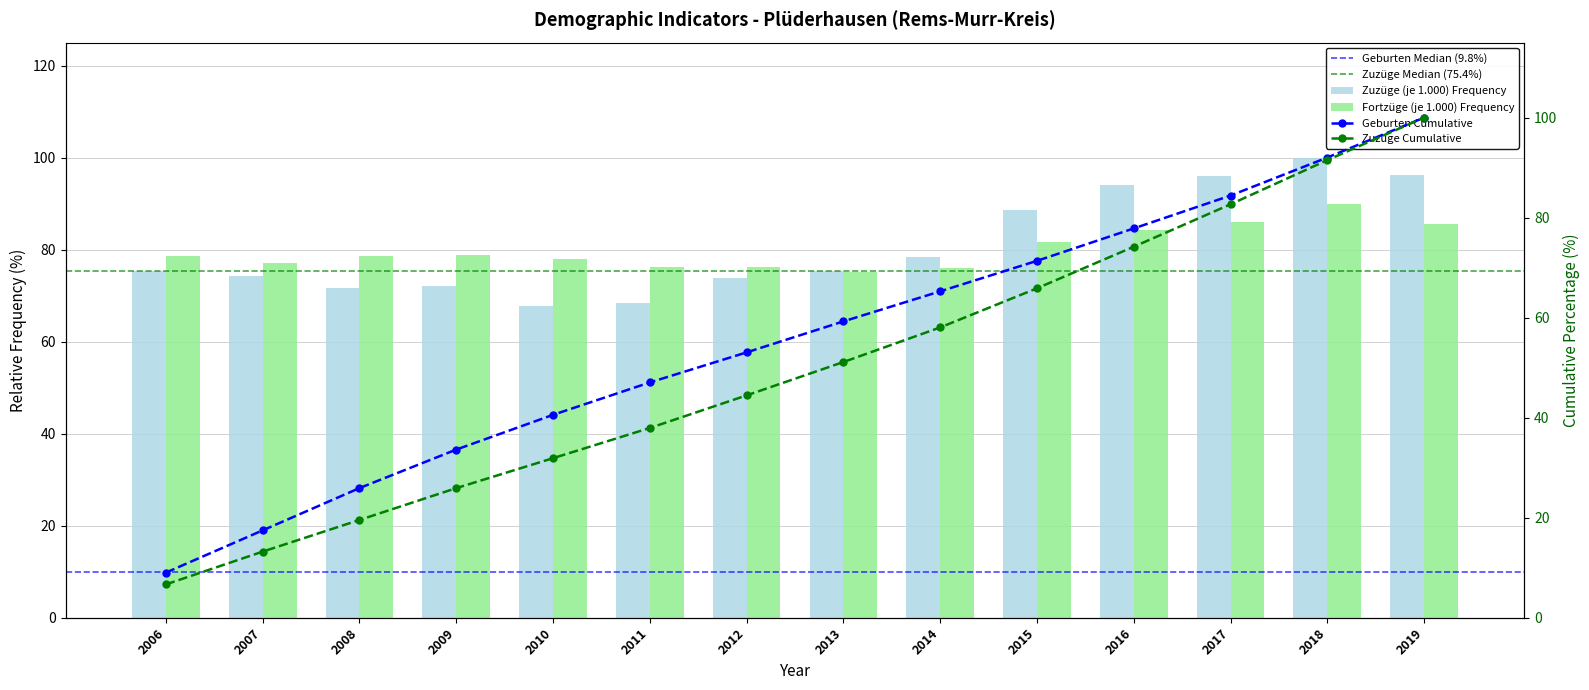

Where does the Zuzüge (je 1.000) series first go above 75?

2006